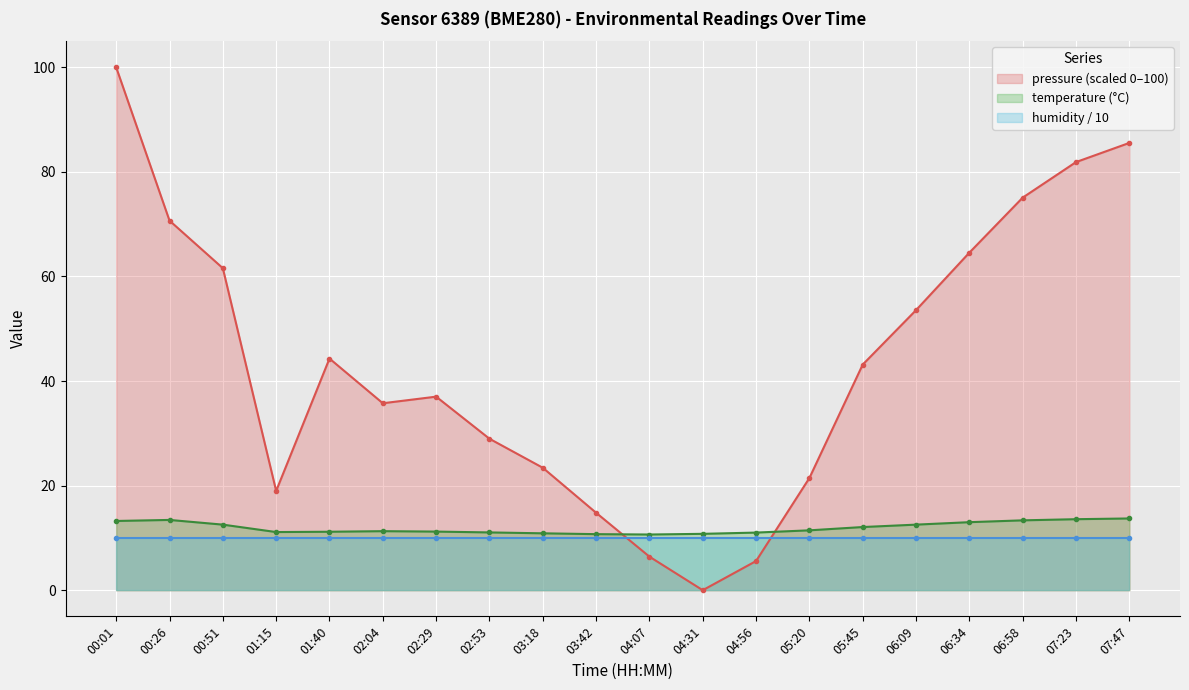

How many values in the temperature series are below 11?

4